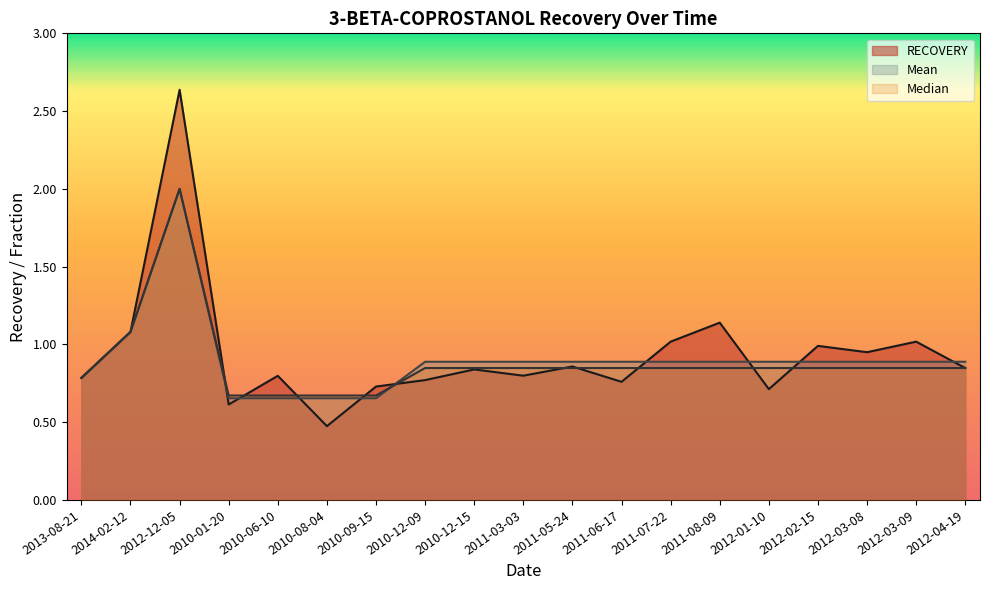

Which series has the largest range (max minus min)?

RECOVERY